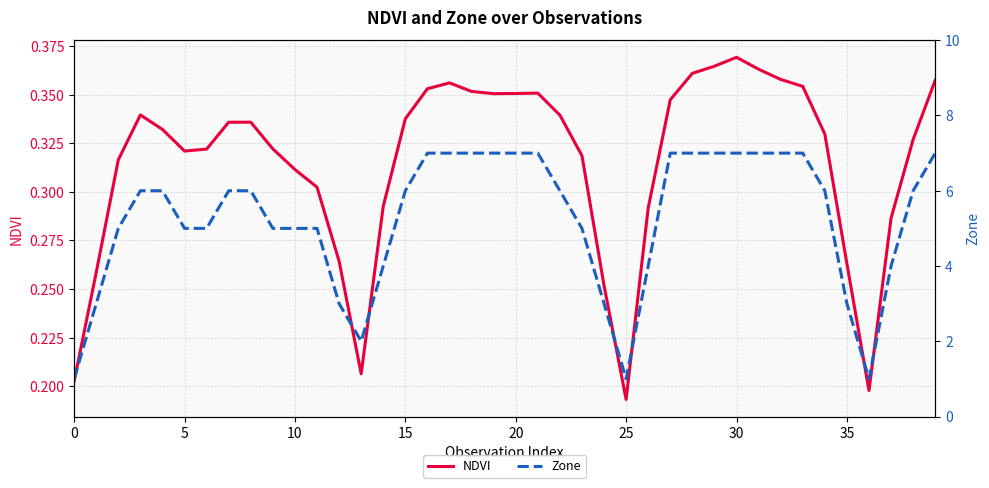

What is the average value of the NDVI series?

0.3